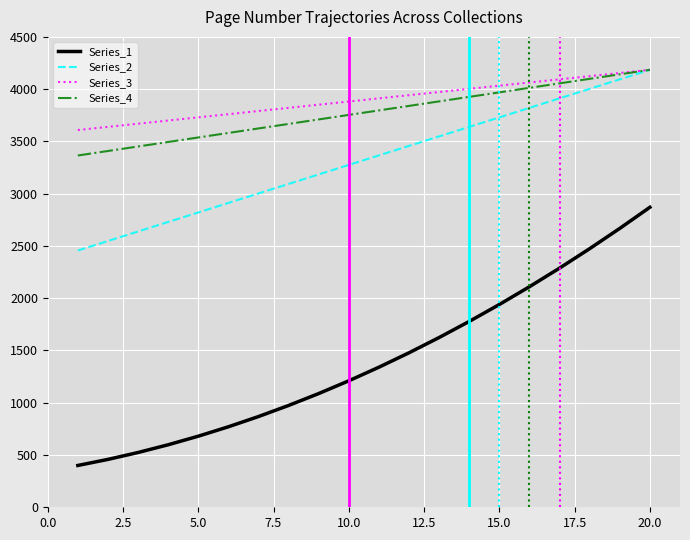

What is the minimum value shown in the chart?

400.0